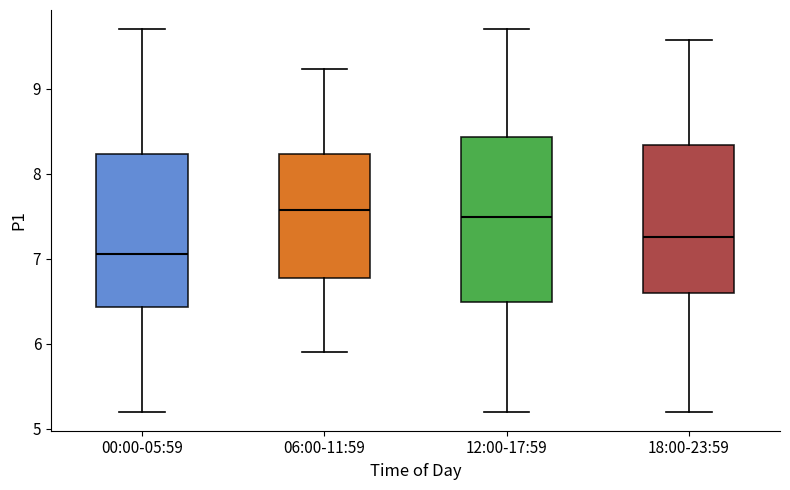

Reading left to right, transcribe this box plot: for each box, give where its median line is, the range the box spans, and where its two whiskers end, as read against the y-axis. The values are not printed on the chart, so give them approximately, as read against the axis.

00:00-05:59: median 7.1, box 6.4 to 8.2, whiskers 5.2 to 9.7
06:00-11:59: median 7.6, box 6.8 to 8.2, whiskers 5.9 to 9.2
12:00-17:59: median 7.5, box 6.5 to 8.4, whiskers 5.2 to 9.7
18:00-23:59: median 7.3, box 6.6 to 8.3, whiskers 5.2 to 9.6